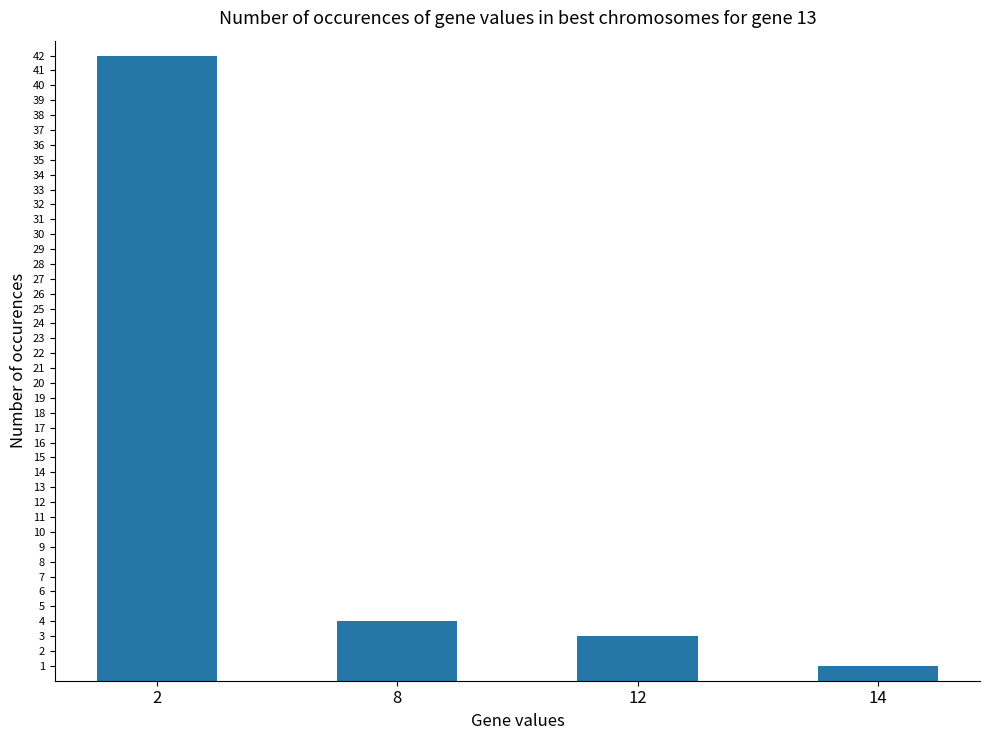

The value at 12 is 3. True or false?

True